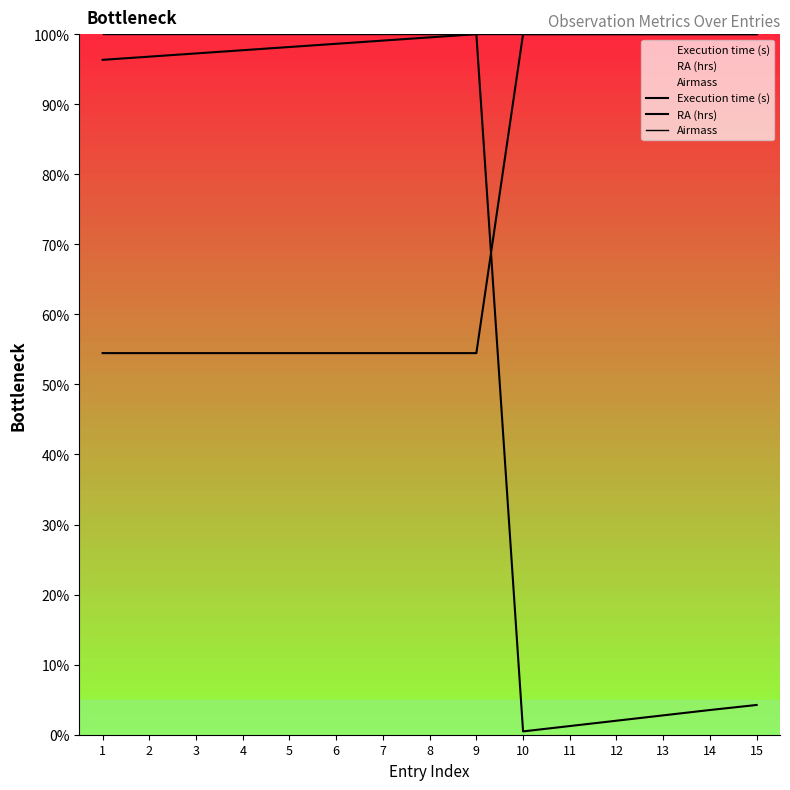

What is the maximum value shown in the chart?

100.0